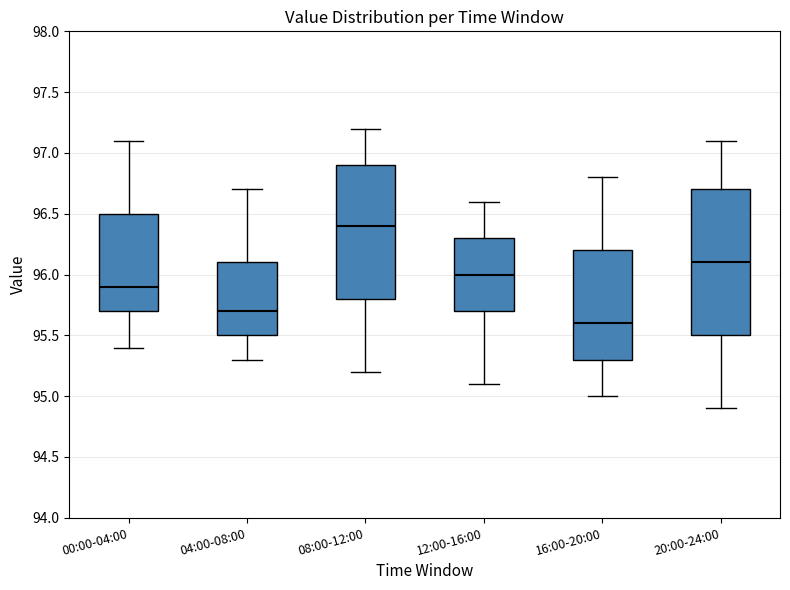

Reading left to right, read every box against the y-axis: the position of its median line, the range the box covers, and the ends of its whiskers. The values are not printed on the chart, so give them approximately, as read against the axis.

00:00-04:00: median 95.9, box 95.7 to 96.5, whiskers 95.4 to 97.1
04:00-08:00: median 95.7, box 95.5 to 96.1, whiskers 95.3 to 96.7
08:00-12:00: median 96.4, box 95.8 to 96.9, whiskers 95.2 to 97.2
12:00-16:00: median 96.0, box 95.7 to 96.3, whiskers 95.1 to 96.6
16:00-20:00: median 95.6, box 95.3 to 96.2, whiskers 95.0 to 96.8
20:00-24:00: median 96.1, box 95.5 to 96.7, whiskers 94.9 to 97.1